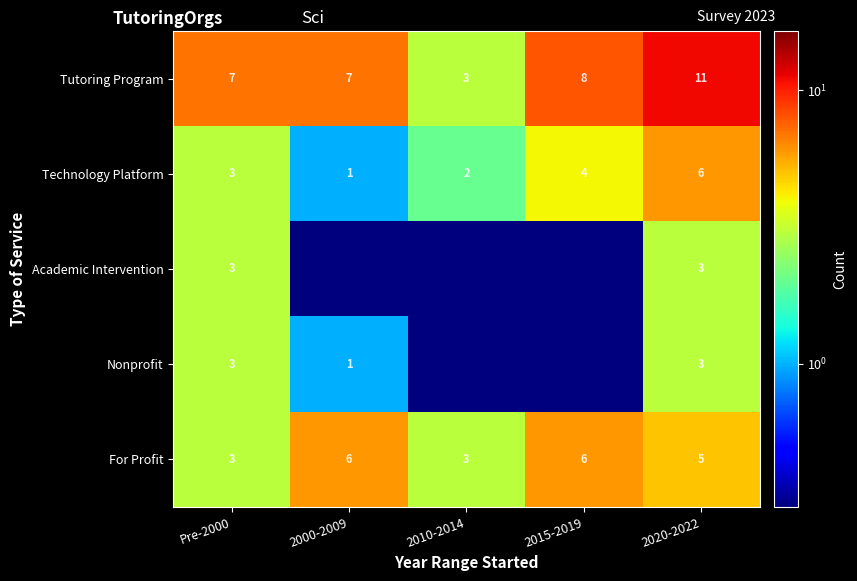

The value of For Profit at 2010-2014 is 0.9. True or false?

False